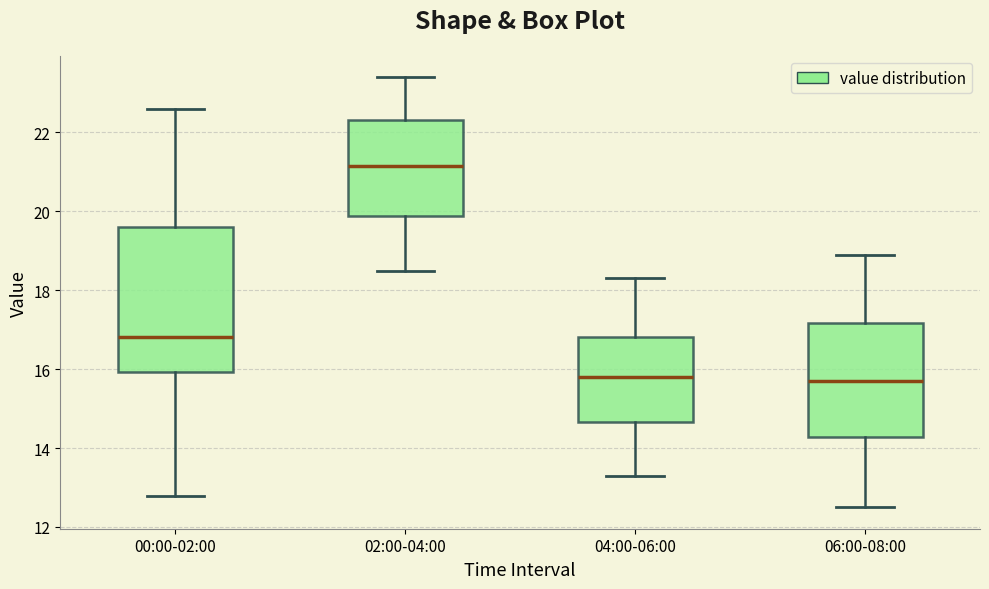

Reading left to right, read every box against the y-axis: the position of its median line, the range the box covers, and the ends of its whiskers. The values are not printed on the chart, so give them approximately, as read against the axis.

00:00-02:00: median 16.8, box 16.0 to 19.6, whiskers 12.8 to 22.6
02:00-04:00: median 21.2, box 19.8 to 22.4, whiskers 18.6 to 23.4
04:00-06:00: median 15.8, box 14.6 to 16.8, whiskers 13.4 to 18.4
06:00-08:00: median 15.8, box 14.2 to 17.2, whiskers 12.6 to 19.0